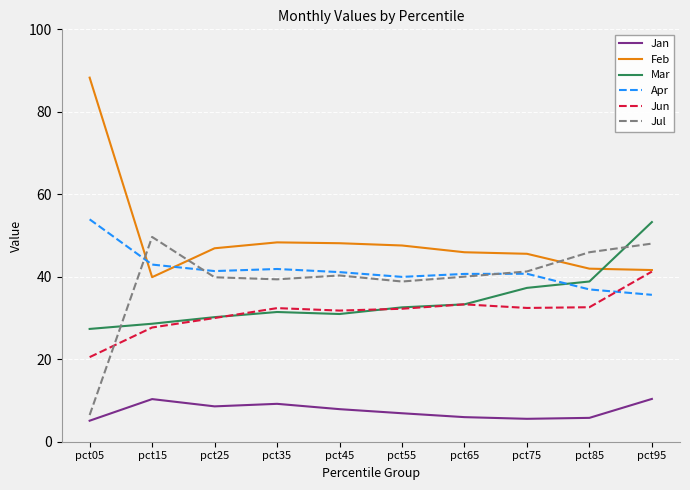

Which category has the highest value in the Feb series?

pct05